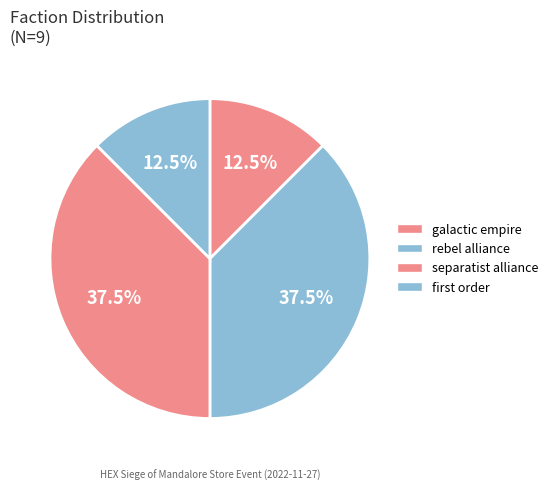

Rank the categories by value from lowest to highest.

galacticempire, firstorder, rebelalliance, separatistalliance